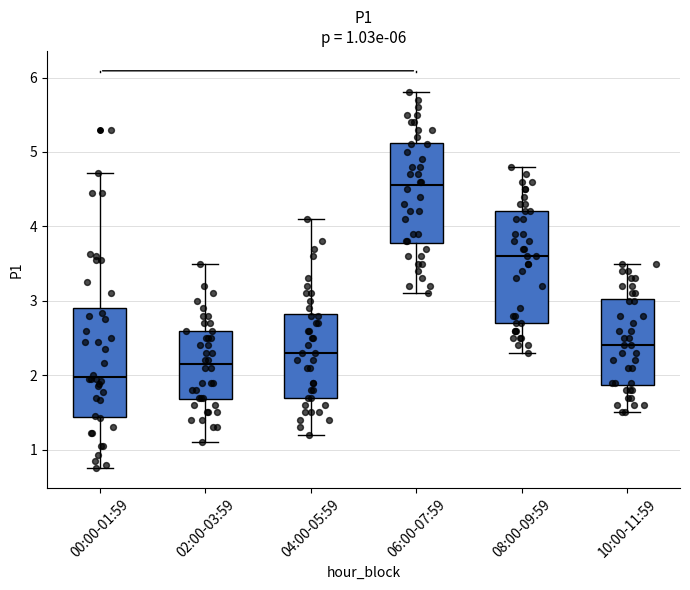

Which box has the highest median line?

06:00-07:59